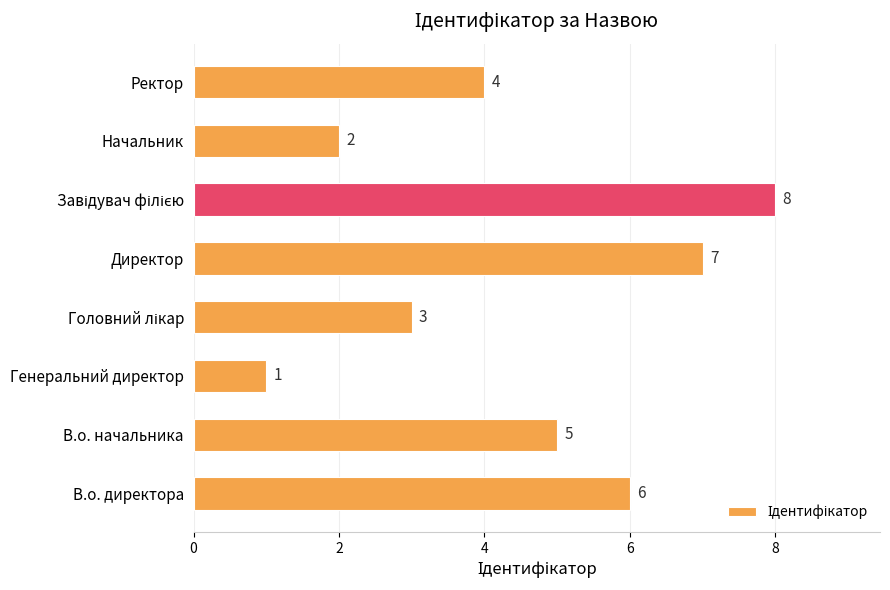

Reading bottom to top, what are all the values shown in this chart?

6	5	1	3	7	8	2	4